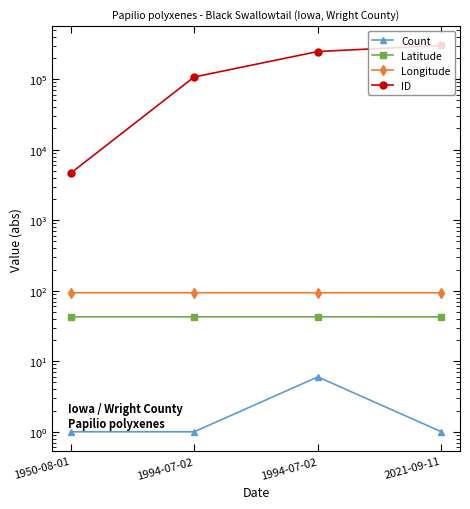

True or false: Count and ID intersect in this chart.

False